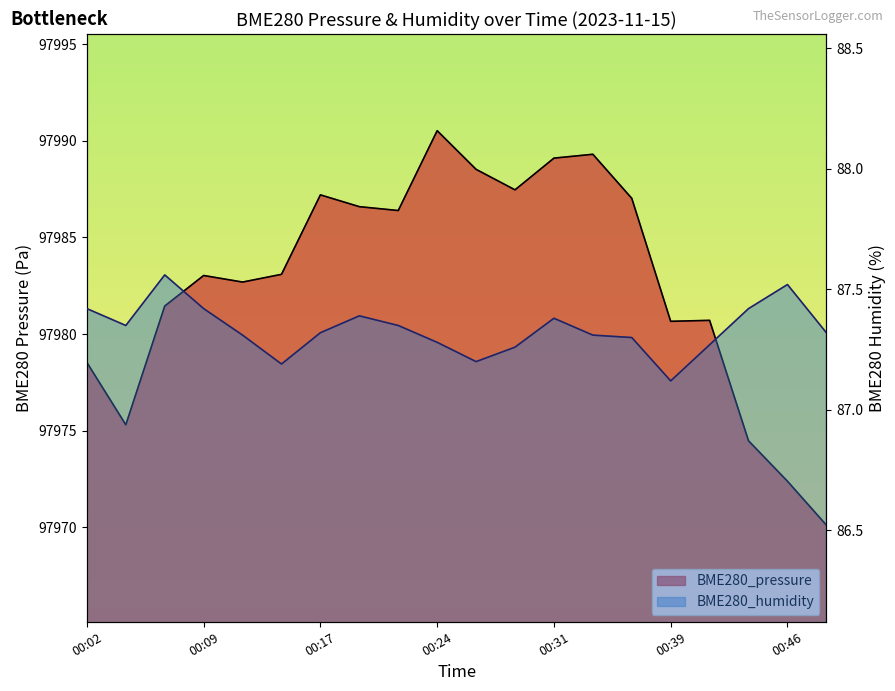

What is the minimum value shown in the chart?

87.1